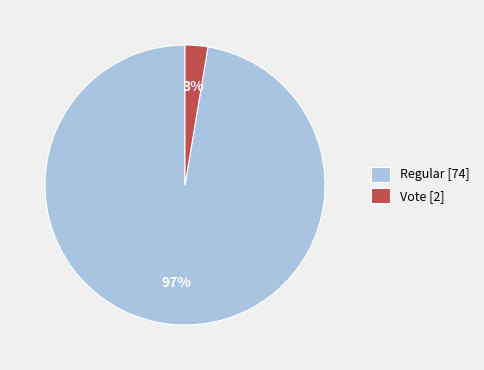

Rank the categories by value from lowest to highest.

Vote [2], Regular [74]